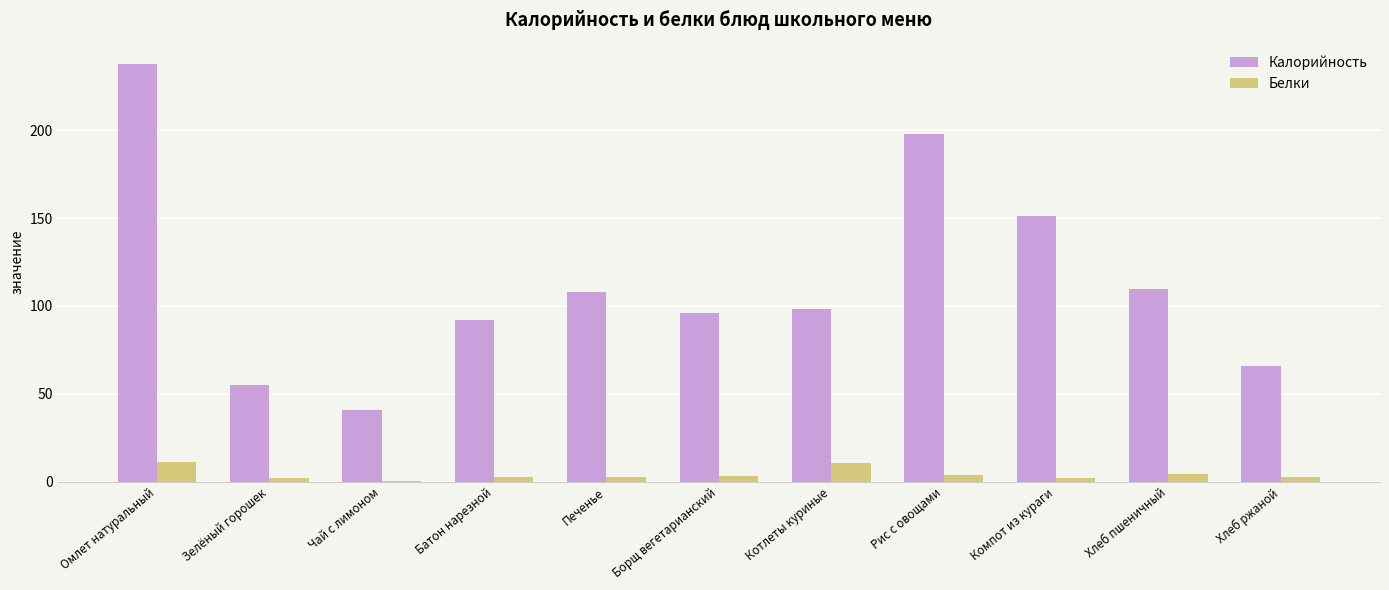

True or false: Калорийность has a value of 27.5 at Зелёный горошек.

False